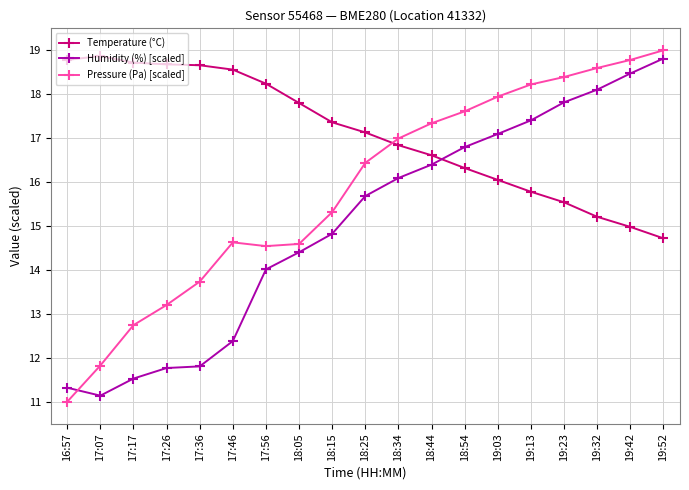

True or false: Temperature (°C) and Humidity (%) [scaled] cross at least once.

True